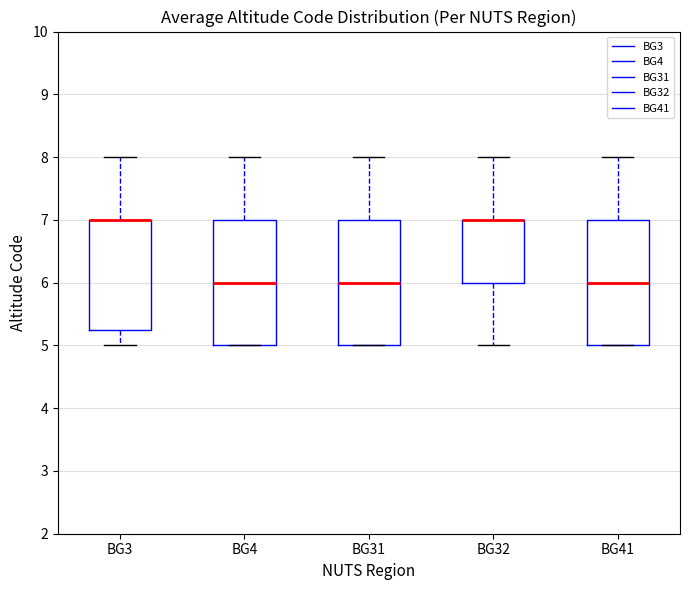

Reading left to right, read every box against the y-axis: the position of its median line, the range the box covers, and the ends of its whiskers. The values are not printed on the chart, so give them approximately, as read against the axis.

BG3: median 7.0 (drawn on the box's upper edge), box 5.3 to 7.0, whiskers 5.0 to 8.0
BG4: median 6.0, box 5.0 to 7.0, whiskers 5.0 to 8.0
BG31: median 6.0, box 5.0 to 7.0, whiskers 5.0 to 8.0
BG32: median 7.0 (drawn on the box's upper edge), box 6.0 to 7.0, whiskers 5.0 to 8.0
BG41: median 6.0, box 5.0 to 7.0, whiskers 5.0 to 8.0